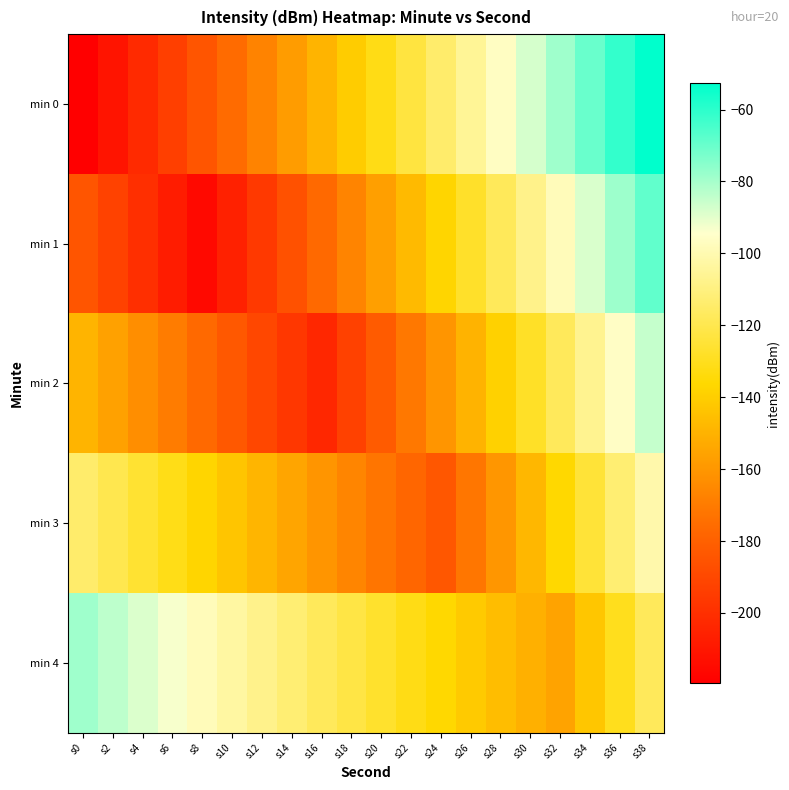

How many distinct data groups are displayed?

5